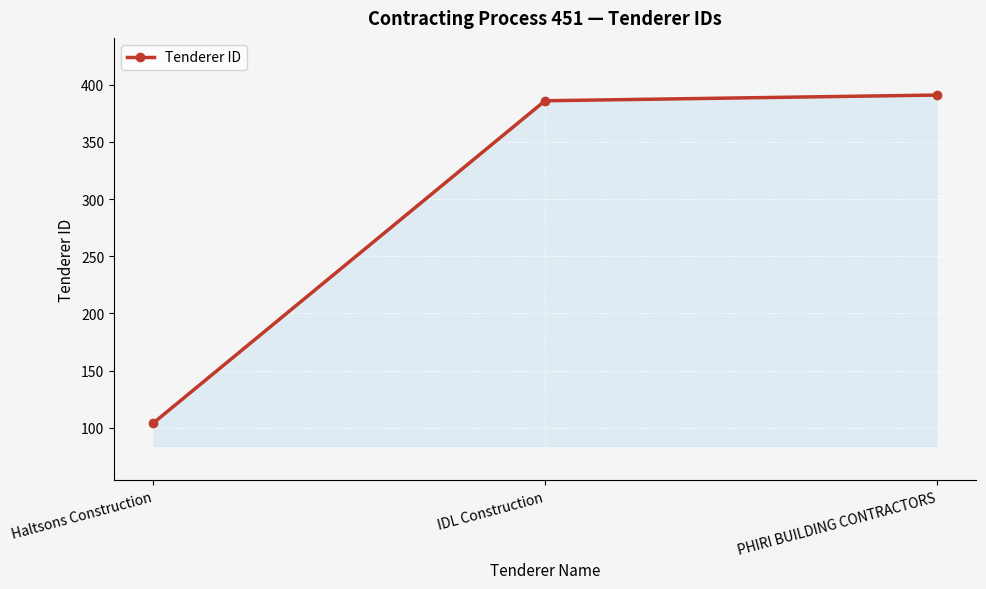

Rank the categories by value from lowest to highest.

Haltsons Construction, IDL Construction, PHIRI BUILDING CONTRACTORS